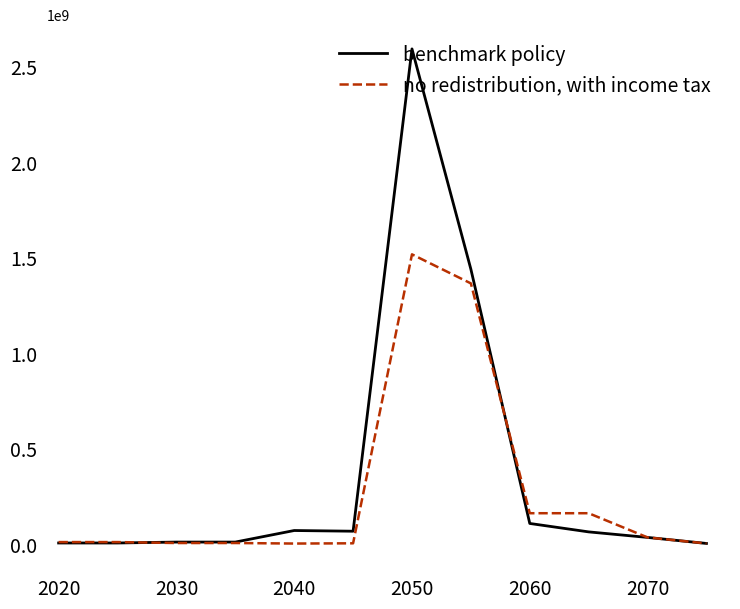

What is the greatest value displayed?

2590971800